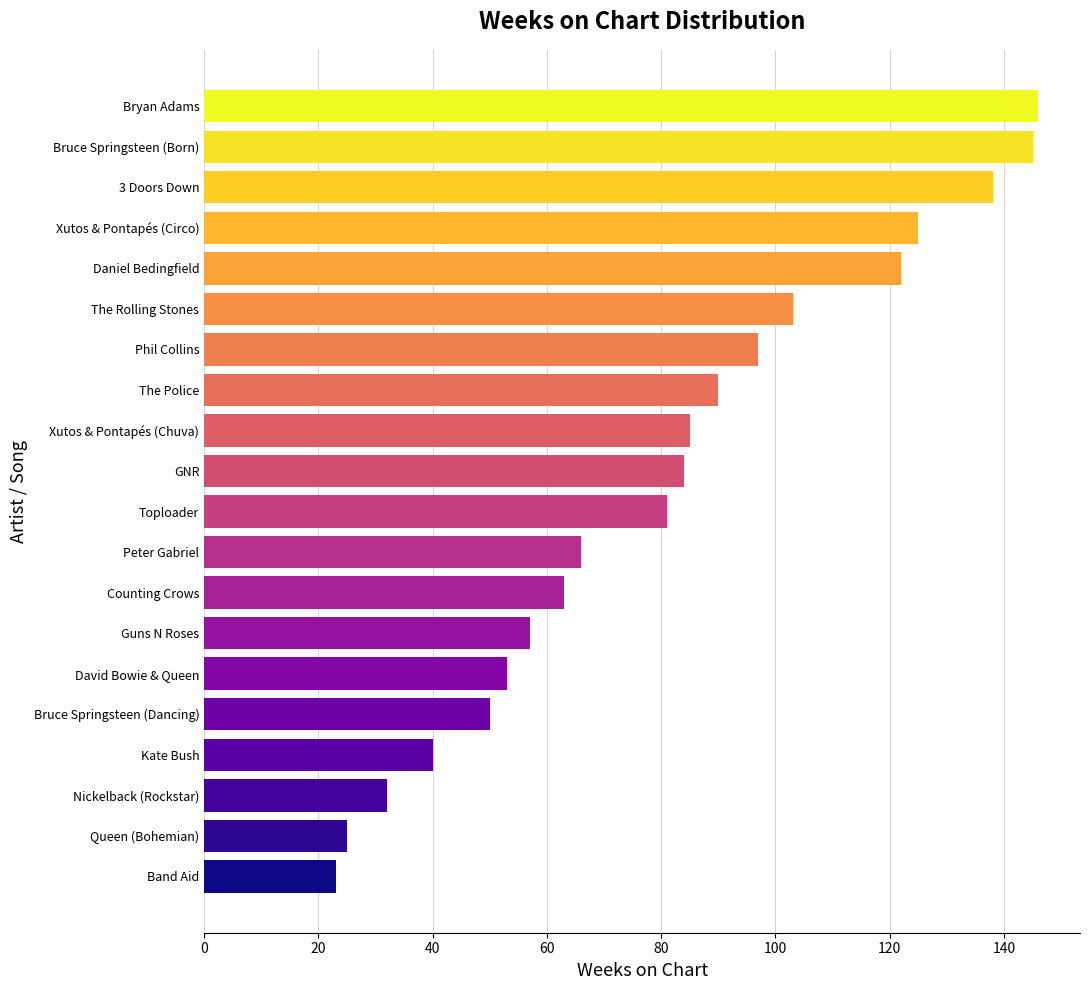

What is the maximum value shown in the chart?

146